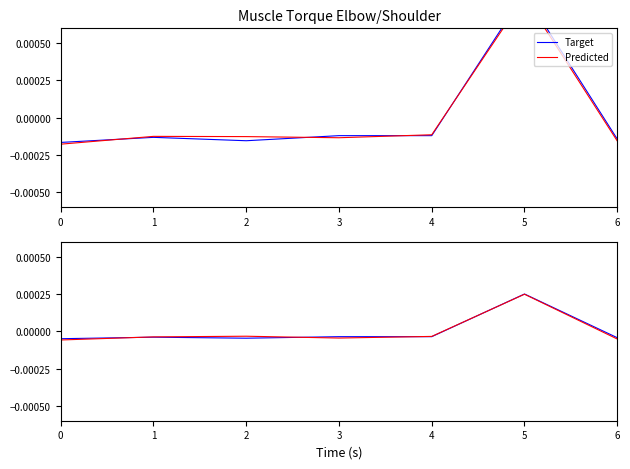

Rank the series by their average value, from lowest to highest.

Predicted, Target